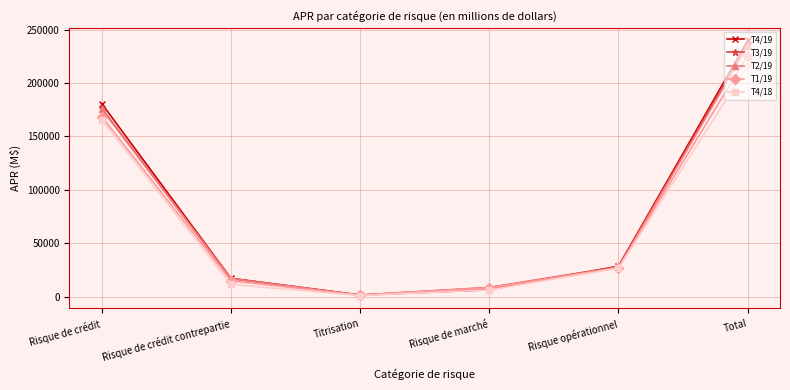

At which label does T2/19 first exceed 27678?

Risque de crédit